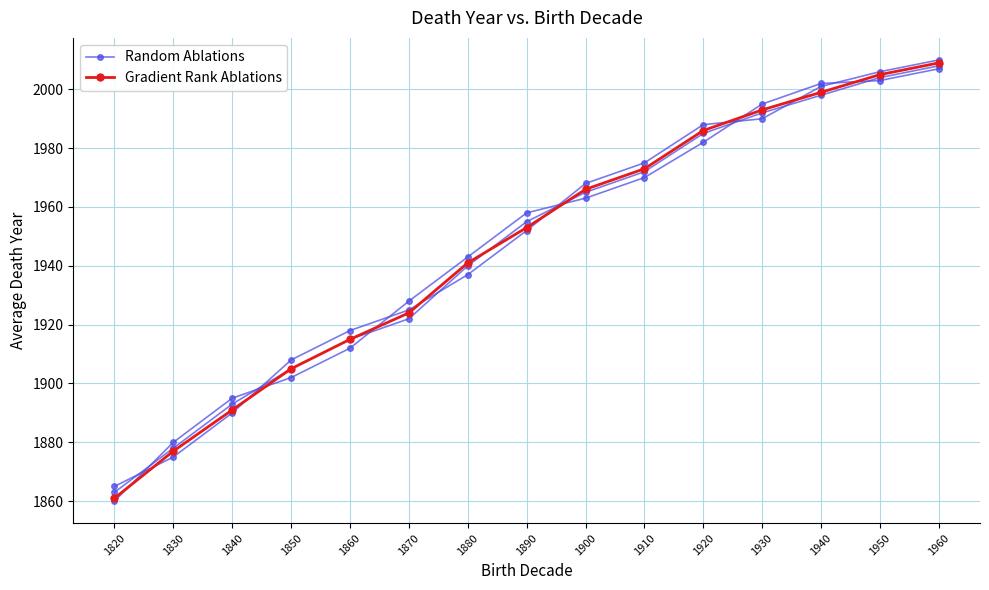

What is the difference between the Random Ablations values at 1950 and 1940?

1